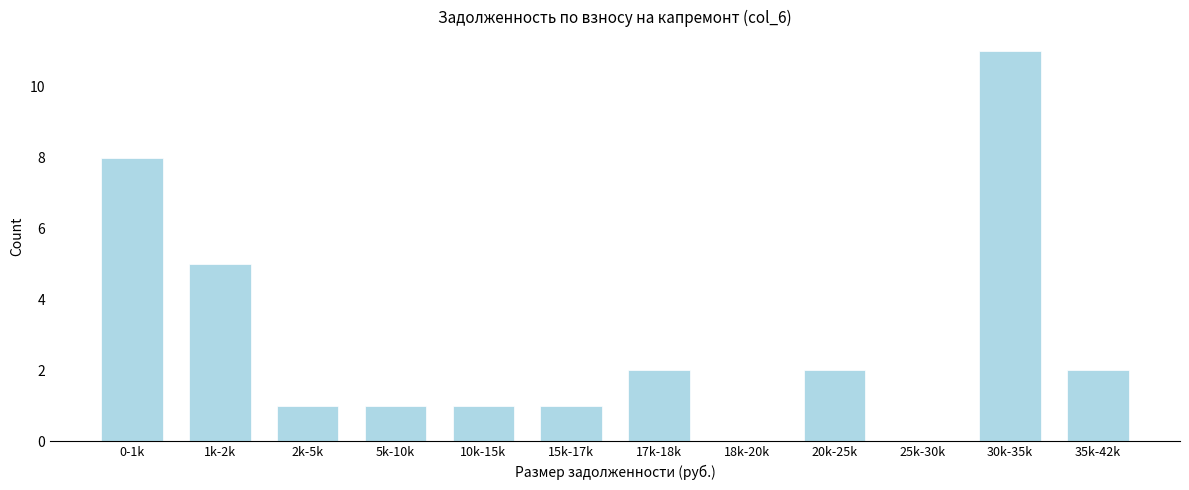

Reading left to right, list all the values displayed in this chart.

0-1k=8	1k-2k=5	2k-5k=1	5k-10k=1	10k-15k=1	15k-17k=1	17k-18k=2	18k-20k=0	20k-25k=2	25k-30k=0	30k-35k=11	35k-42k=2